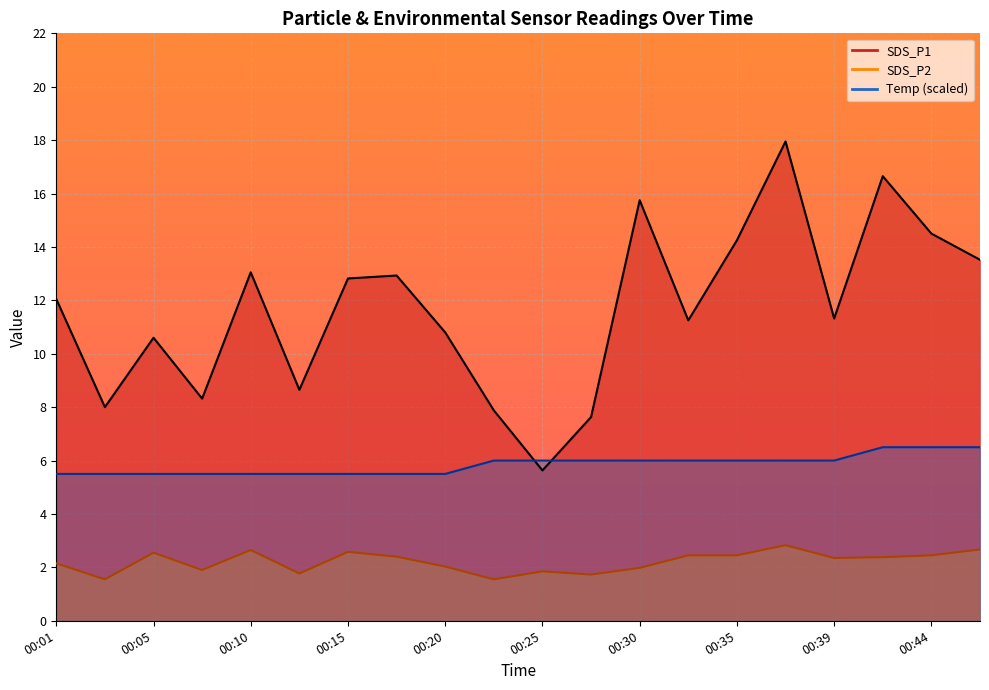

At how many categories does at least one series exceed 4?

20